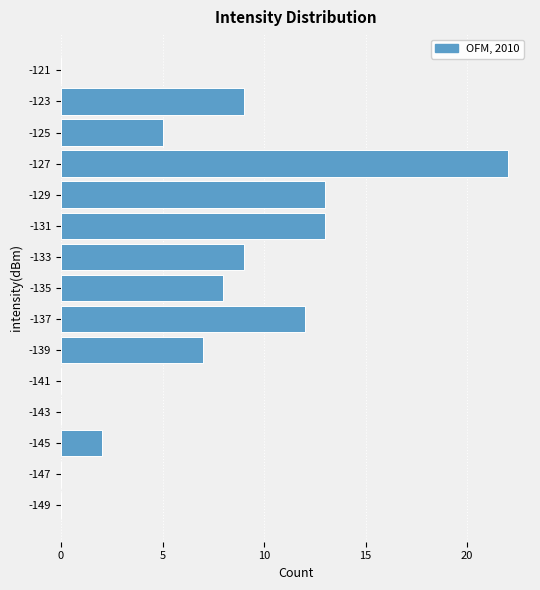

How long is the bar that spans -136 to -134 on the y-axis? The values are not printed on the chart, so give them approximately, as read against the axis.

8